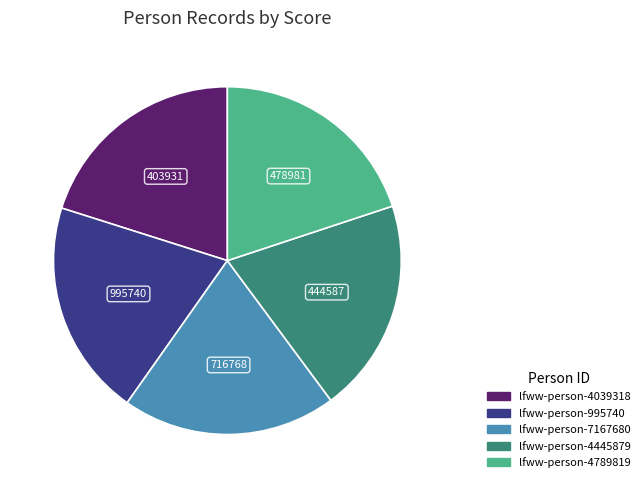

Is there any slice that represents more than half of the pie?

No